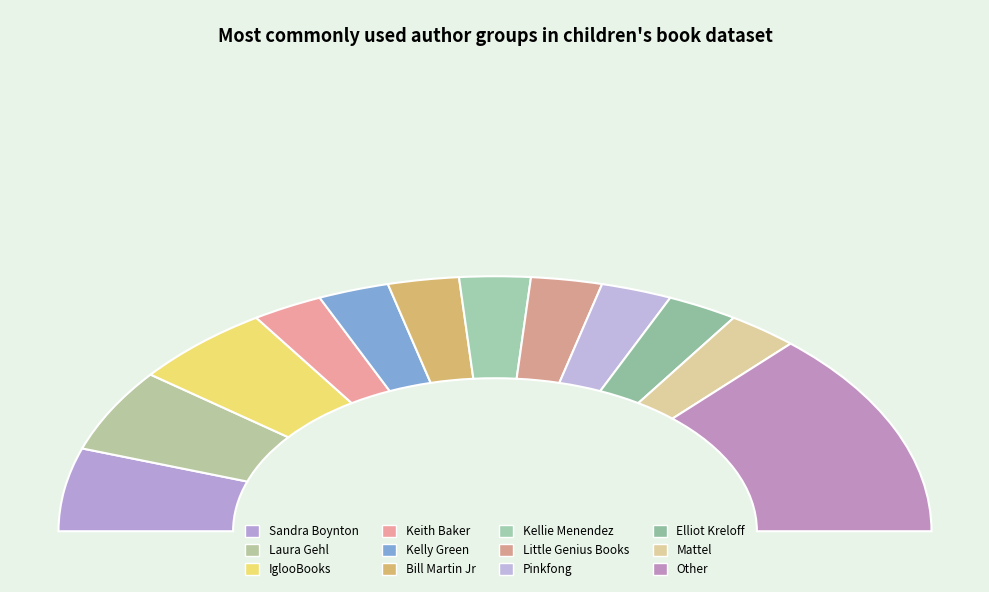

Count the number of slices in the pie.

12